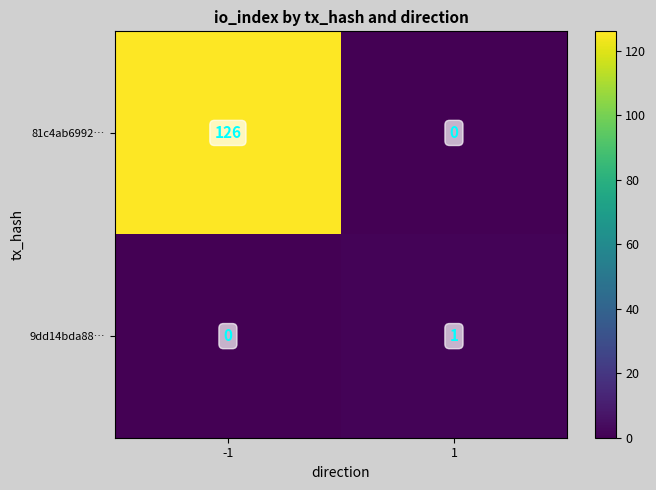

What is the greatest value displayed?

126